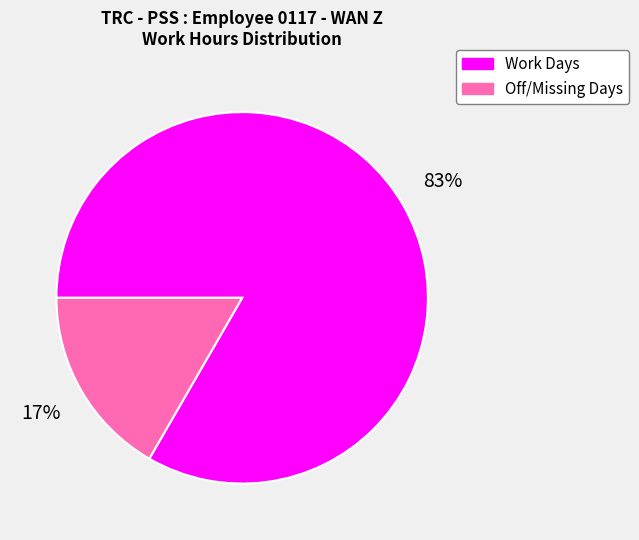

To the nearest percent, what is the average slice percentage?

50%